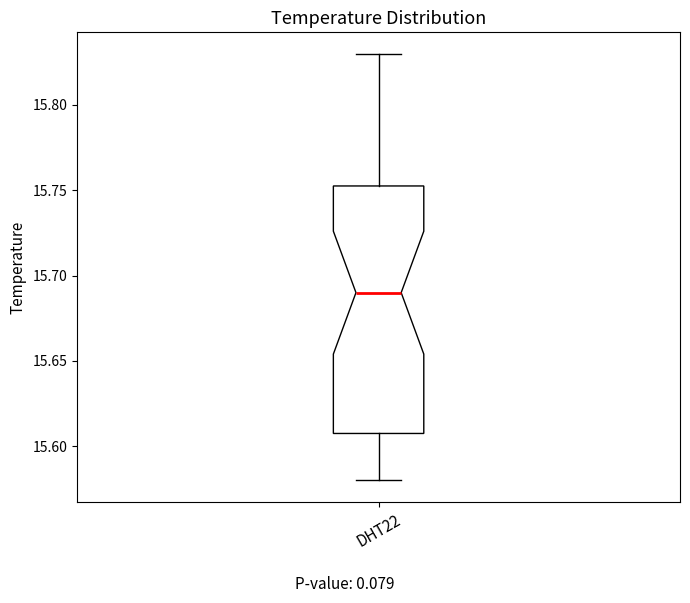

Where does the median line of the box for DHT22 sit on the y-axis? The values are not printed on the chart, so give them approximately, as read against the axis.

15.690